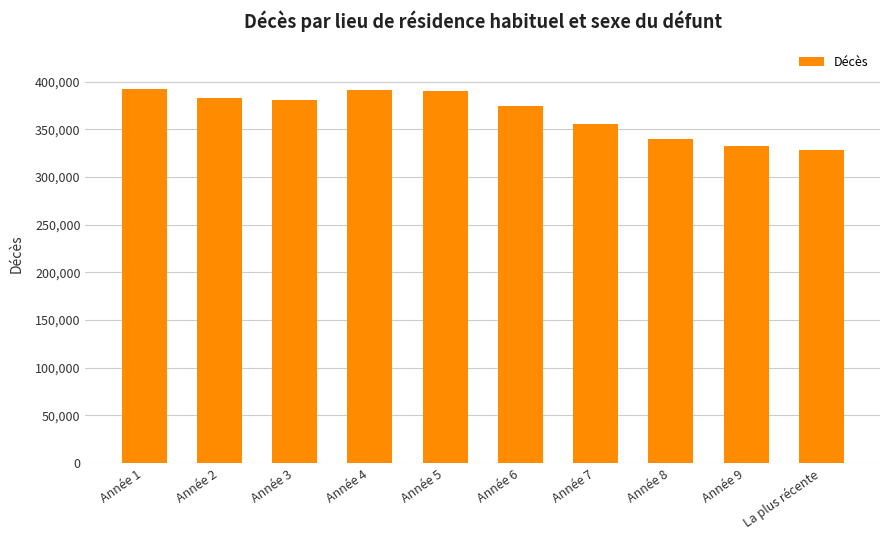

What is the sum of the values at Année 4 and Année 1?

783227.0